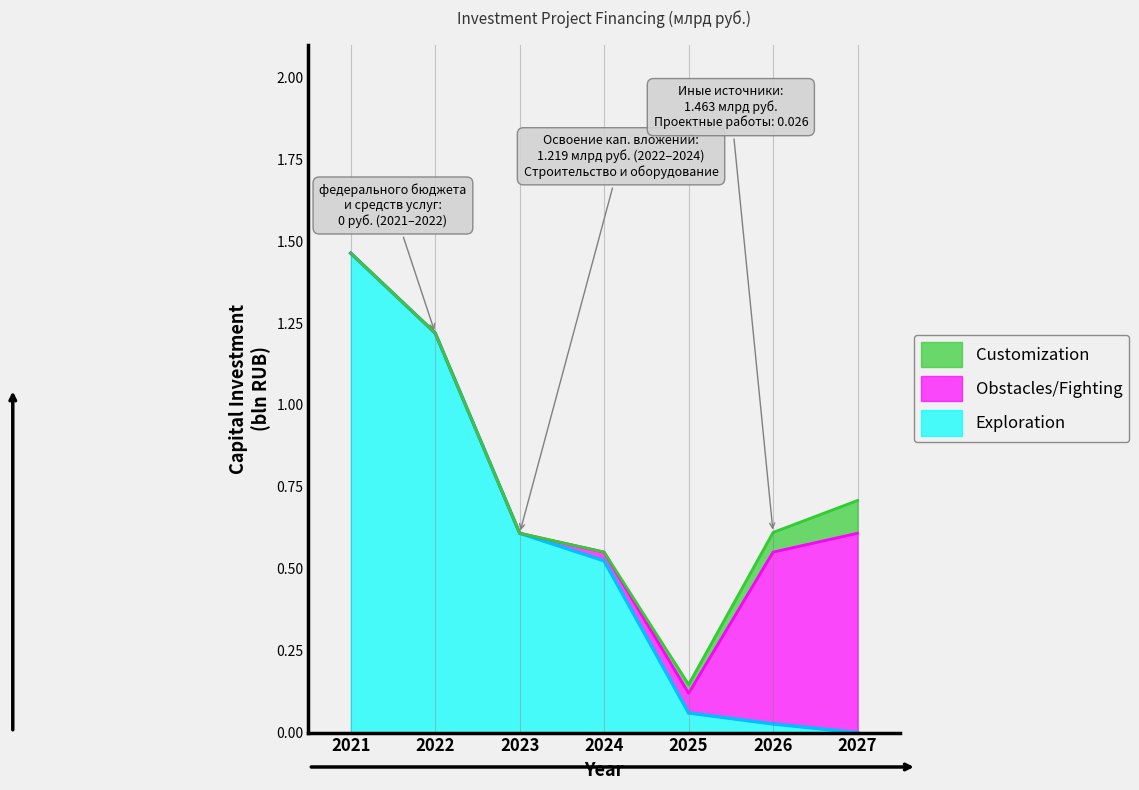

What is the sum of the Exploration values at 2025 and 2022?

1.3